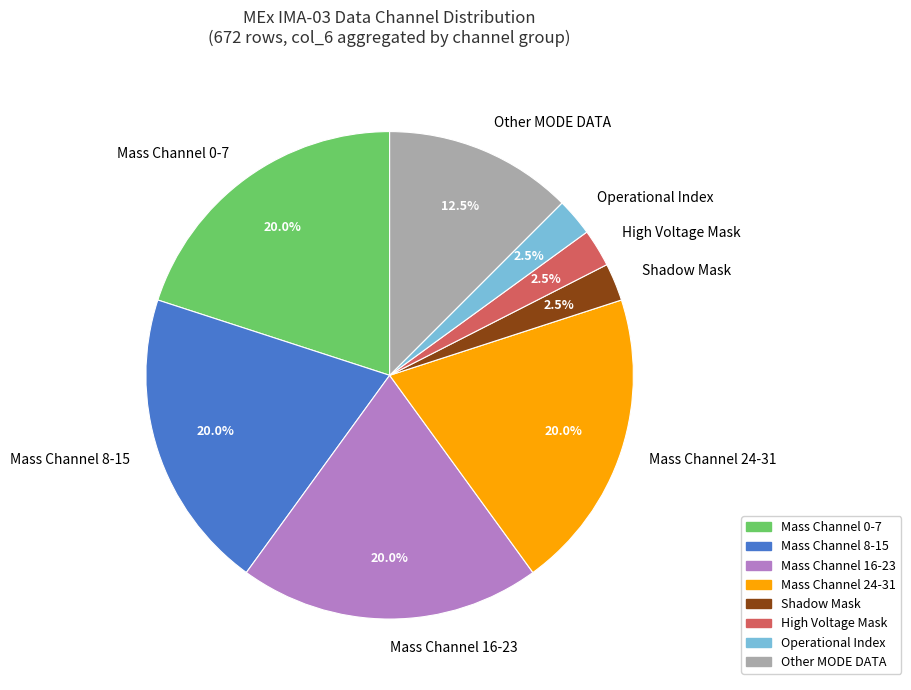

How much of the chart is everything except Mass Channel 8-15?

80.0%